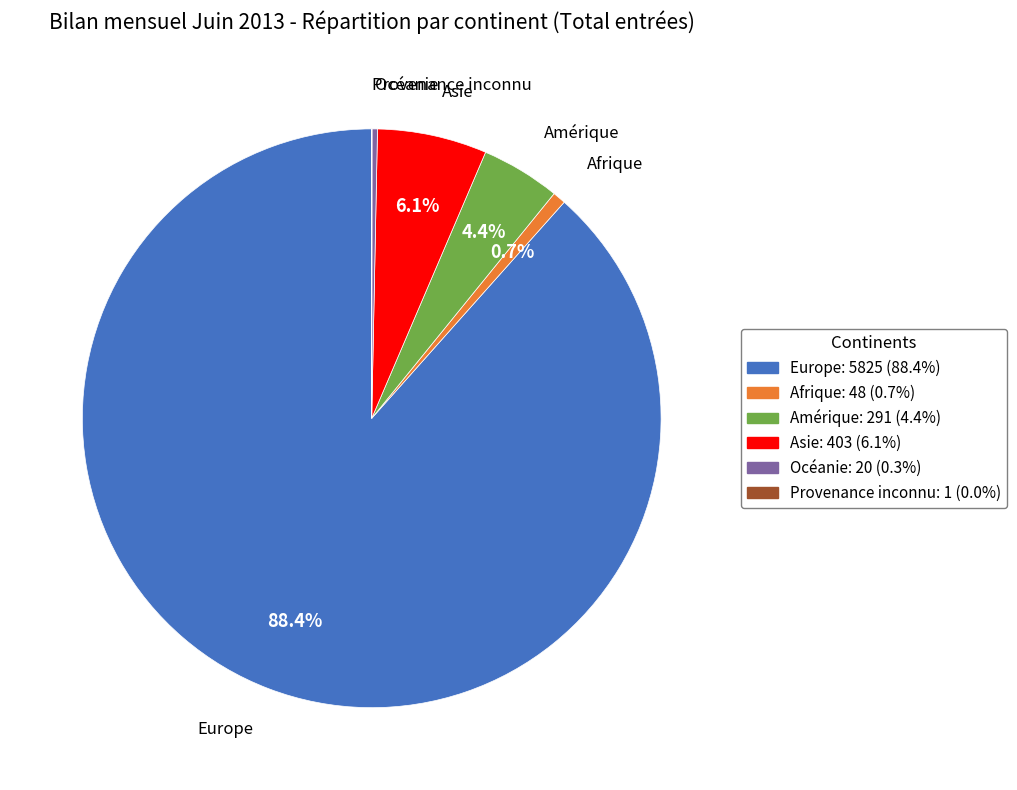

Approximately how many times larger is the value at Europe compared to Afrique?

121.4